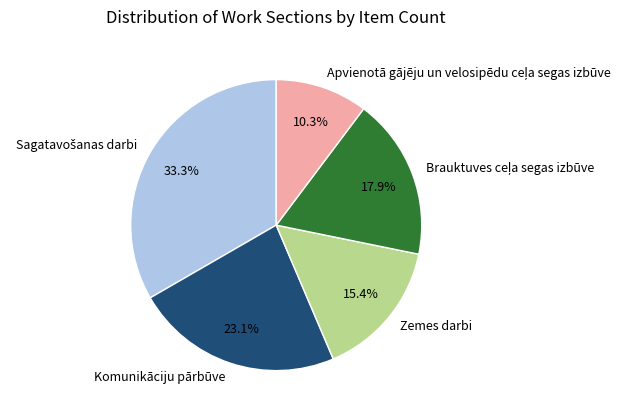

Do Zemes darbi and Komunikāciju pārbūve together represent more than half of the pie?

No